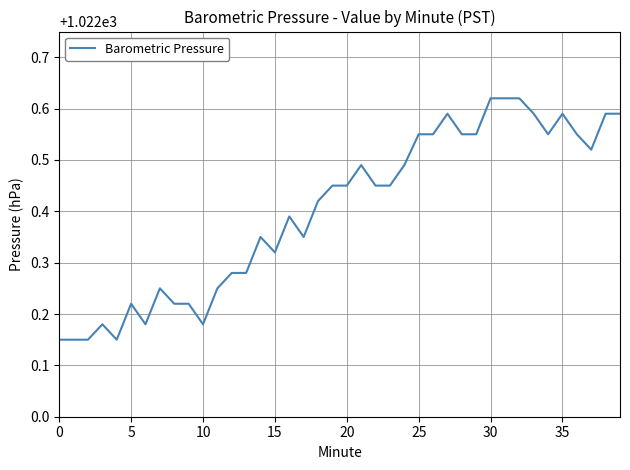

What is the difference between the maximum and minimum values?

0.5